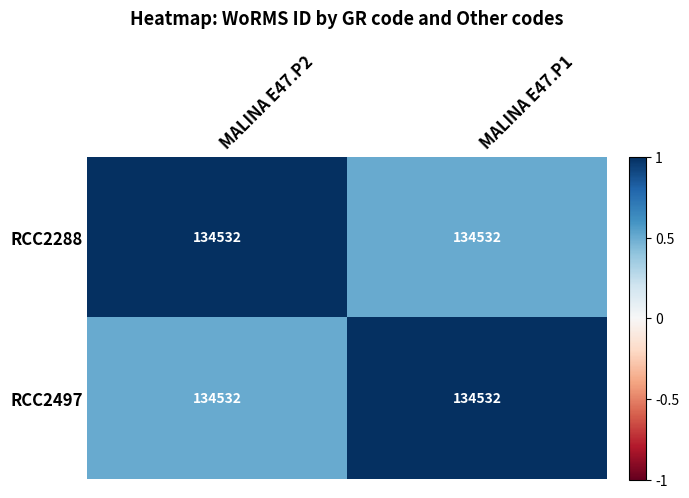

Between MALINA E47.P2 and MALINA E47.P1, which is larger?

MALINA E47.P2